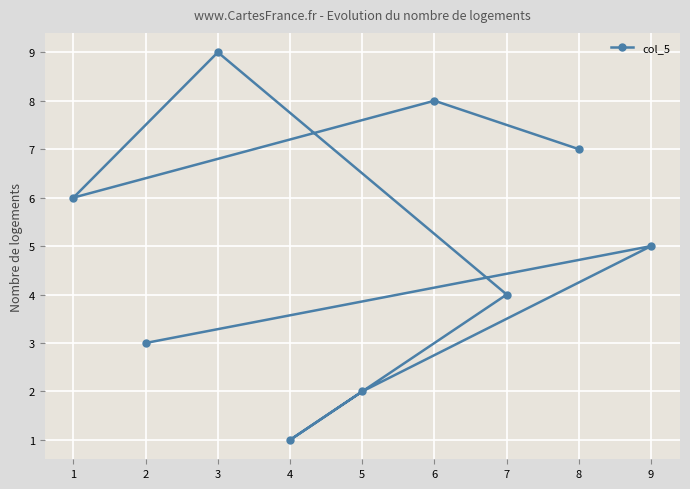

What is the sum of the values at 9 and 6?

13